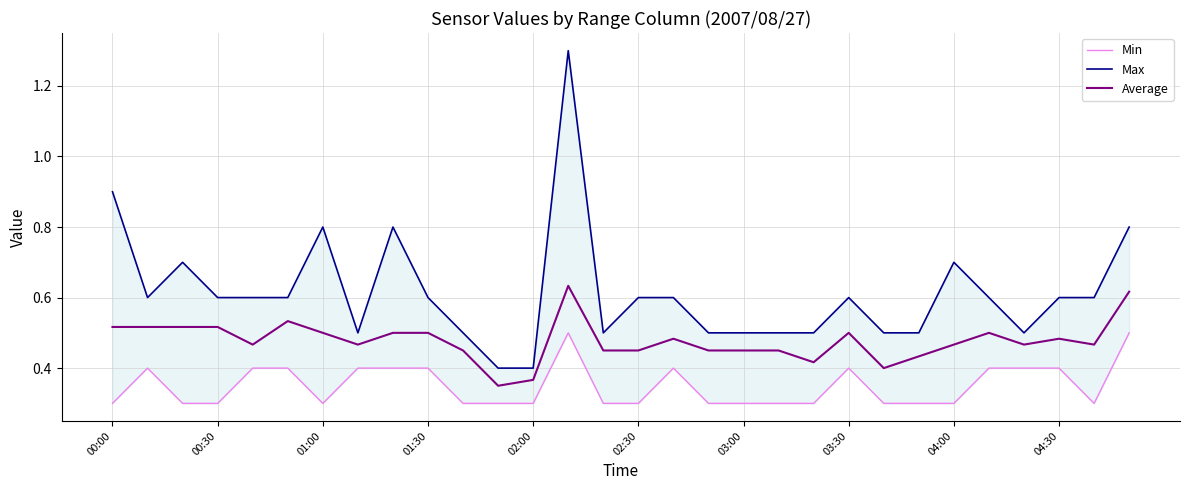

How many distinct data groups are displayed?

3